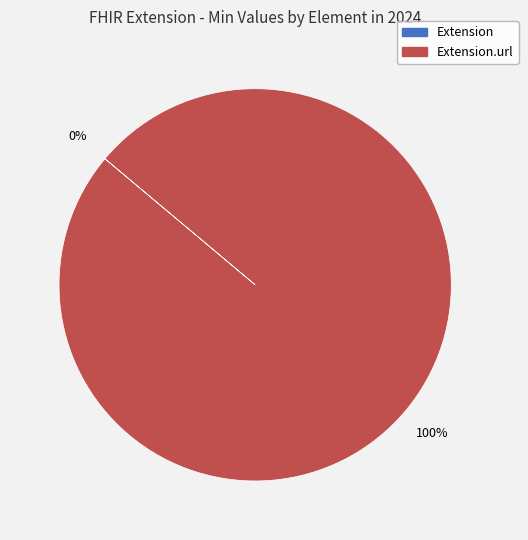

How many slices are in this pie chart?

2